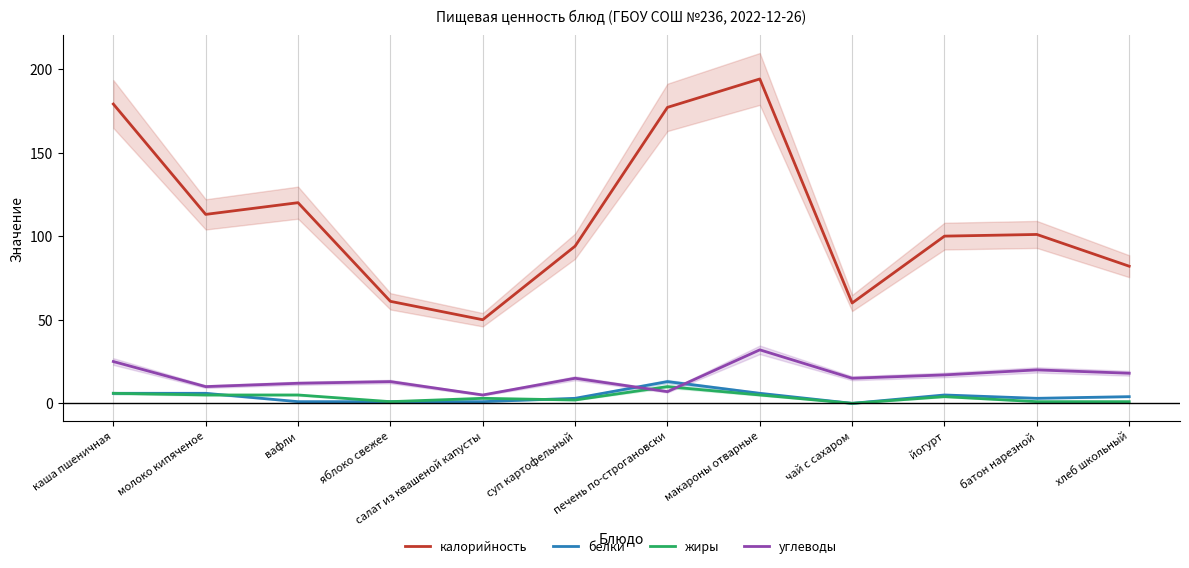

At which label does углеводы first exceed 15?

каша пшеничная